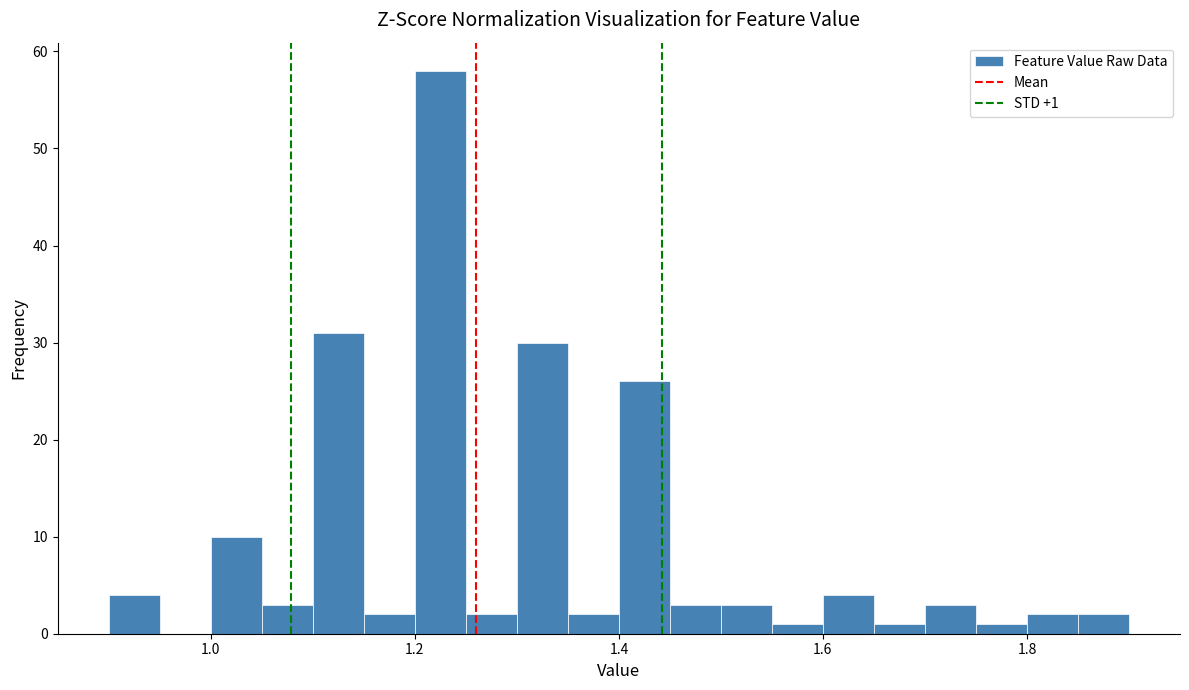

Around what value on the x-axis is the tallest bar? Give the approximate position of its centre, as read against the axis.

1.22